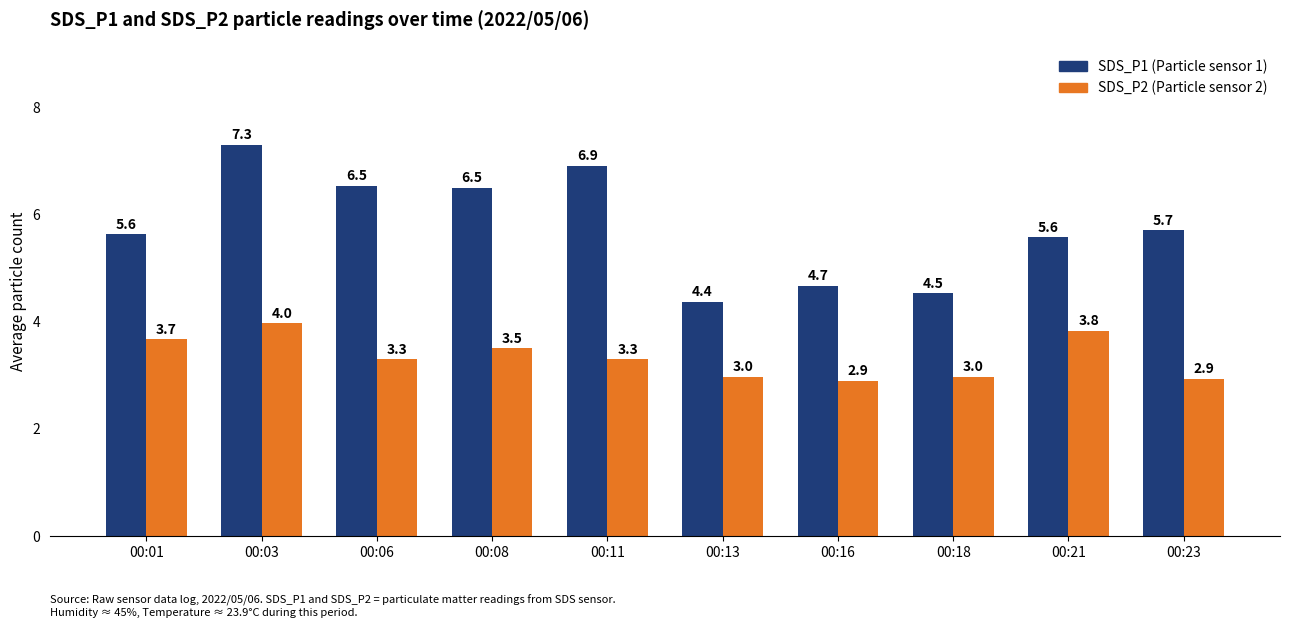

What is the difference between the highest and lowest values at 00:06?

3.2